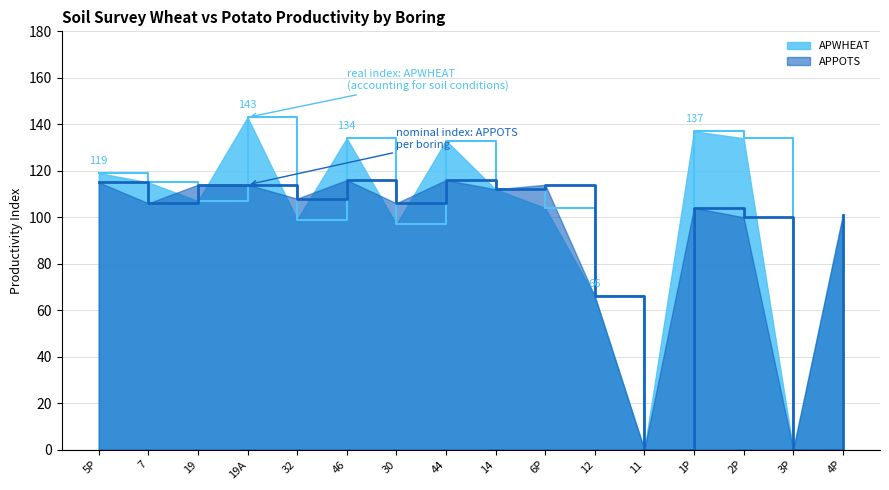

What is the spread (max minus min) of values at 5P?

4